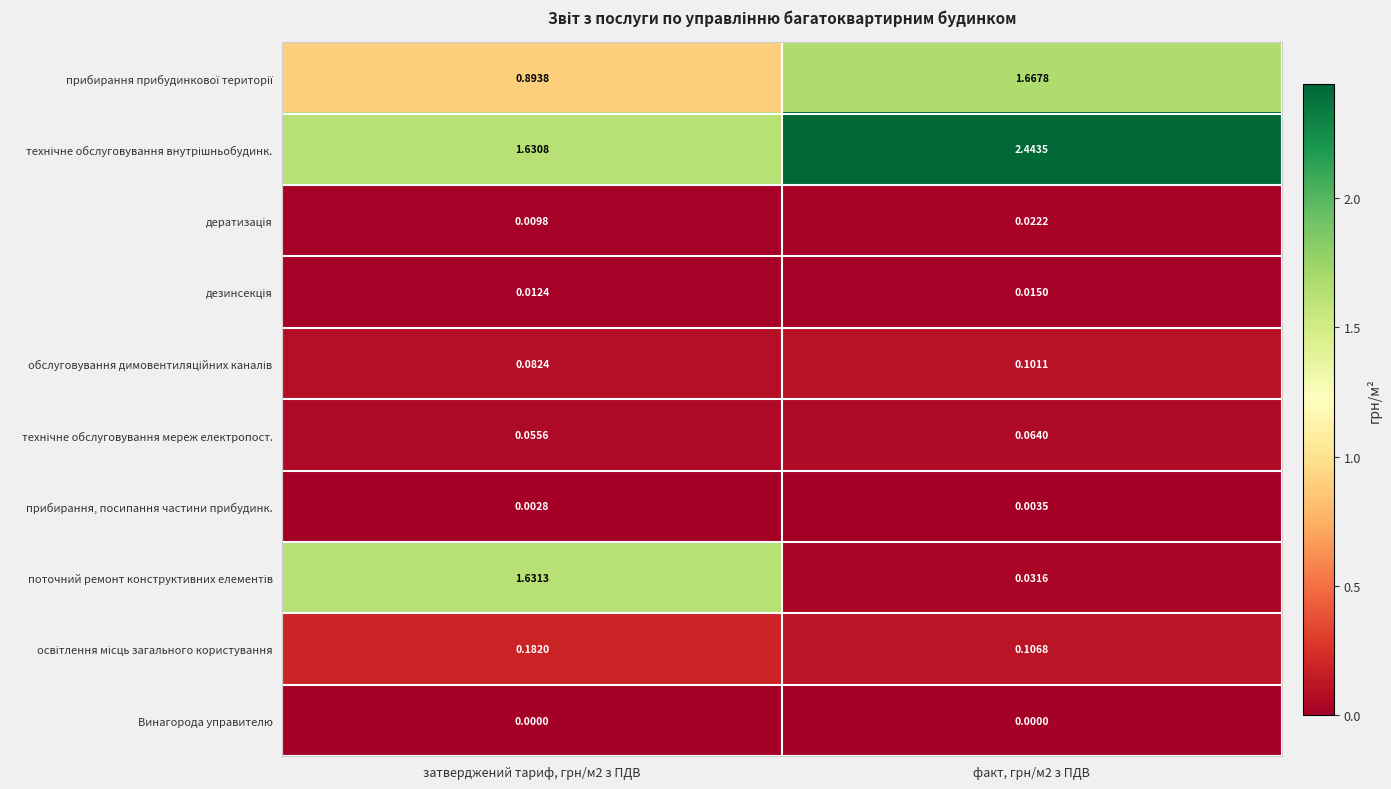

Which series has the largest range (max minus min)?

поточний ремонт конструктивних елементів